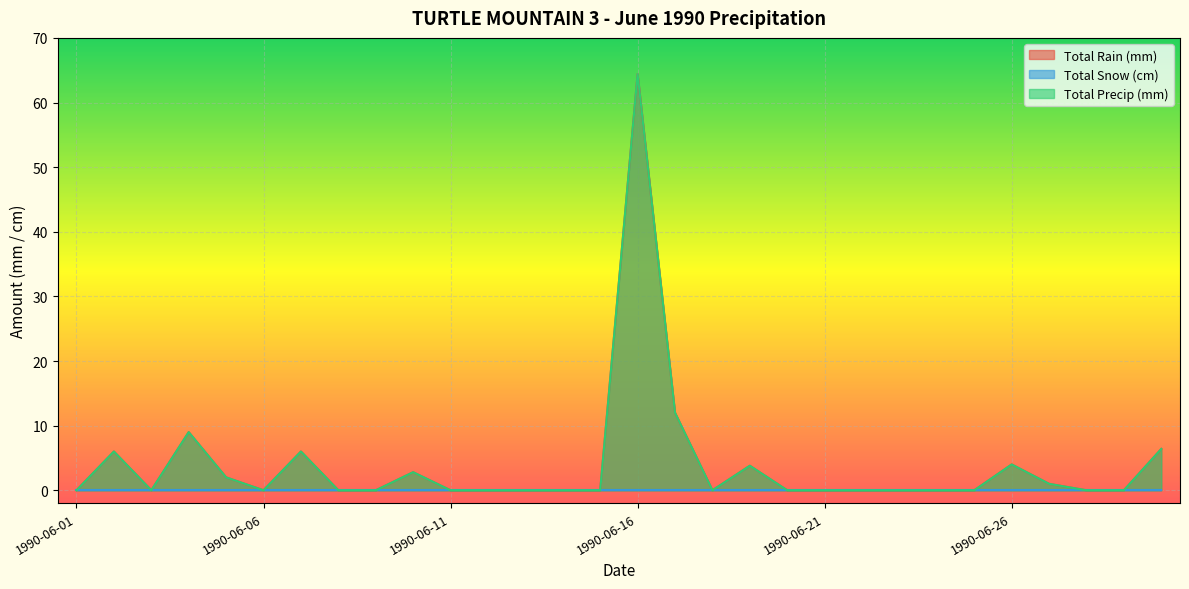

The Total Precip (mm) series shows 64.4 at 1990-06-16. True or false?

True